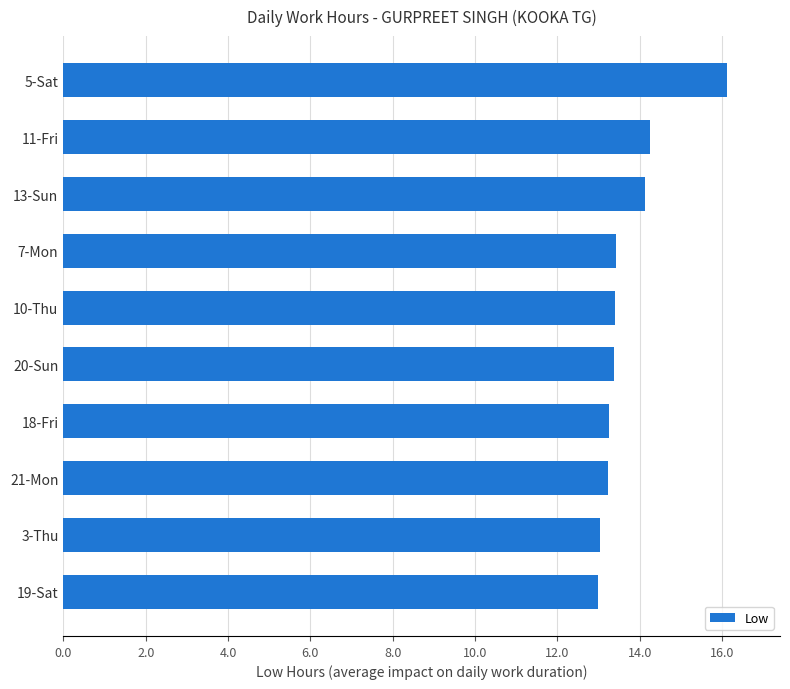

The value at 10-Thu is 21.7. True or false?

False